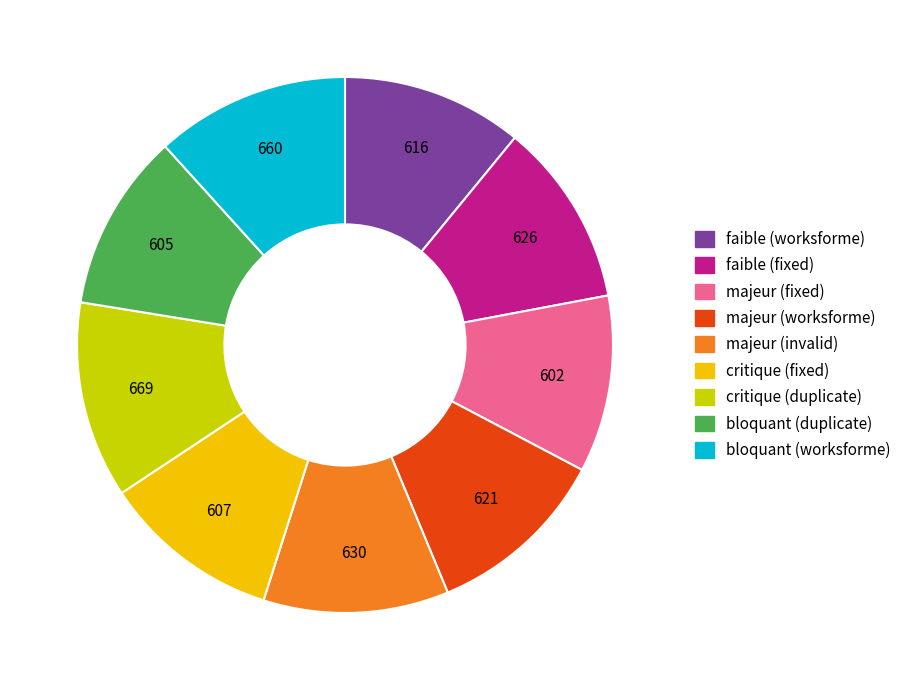

Is the sum of critique (duplicate) and faible (worksforme) greater than half?

No